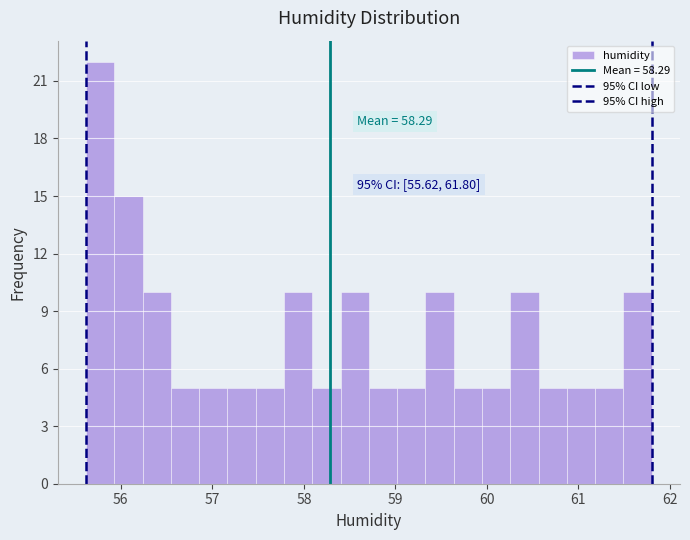

Read against the x-axis, roughly where is the centre of the tallest bar?

55.8